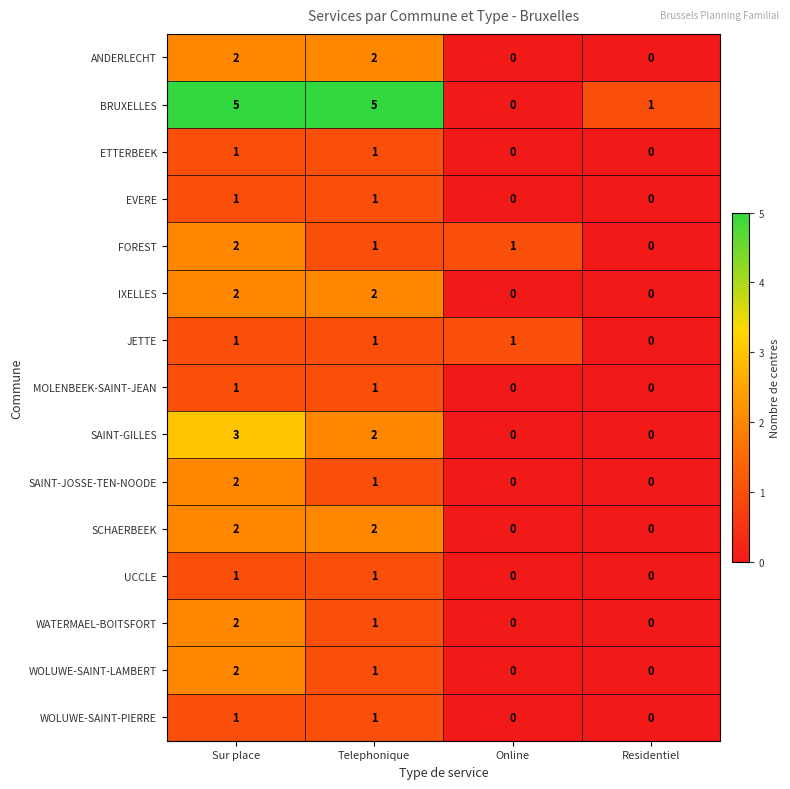

How many data points in WOLUWE-SAINT-LAMBERT are less than 1?

2